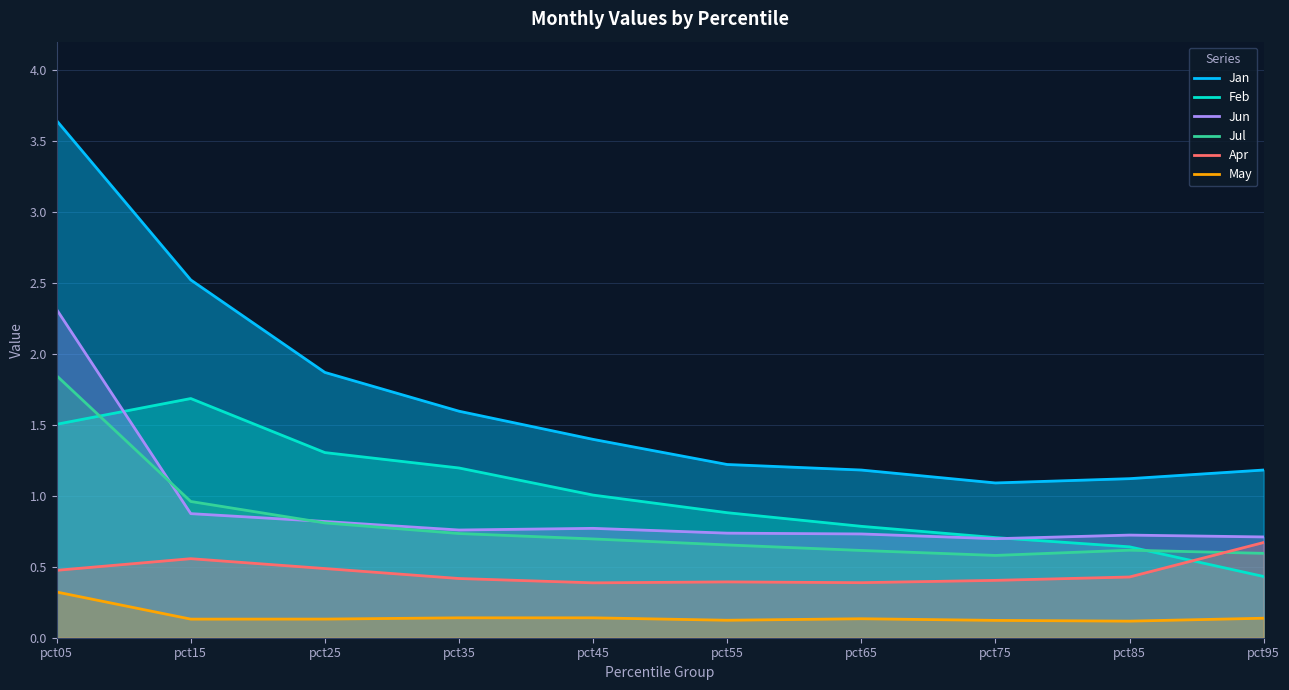

What value does the Feb series have at pct35?

1.2